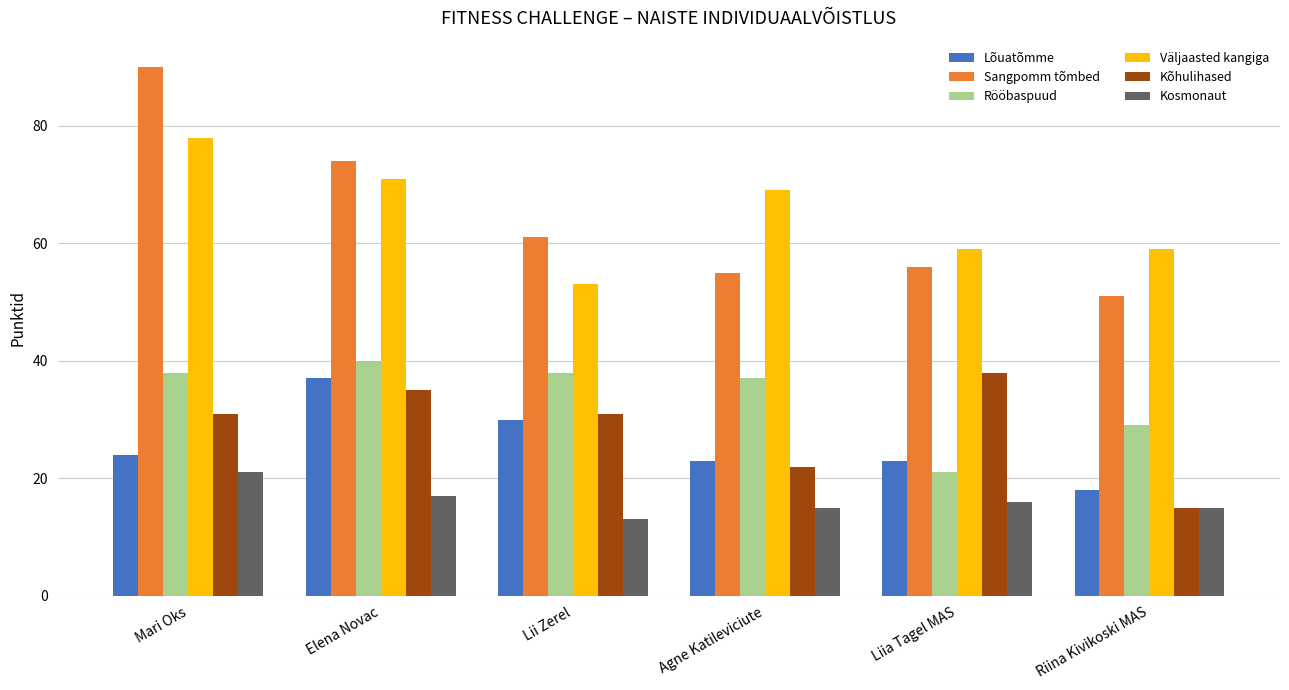

Between Elena Novac and Riina Kivikoski MAS, which series saw the biggest shift?

Sangpomm tõmbed